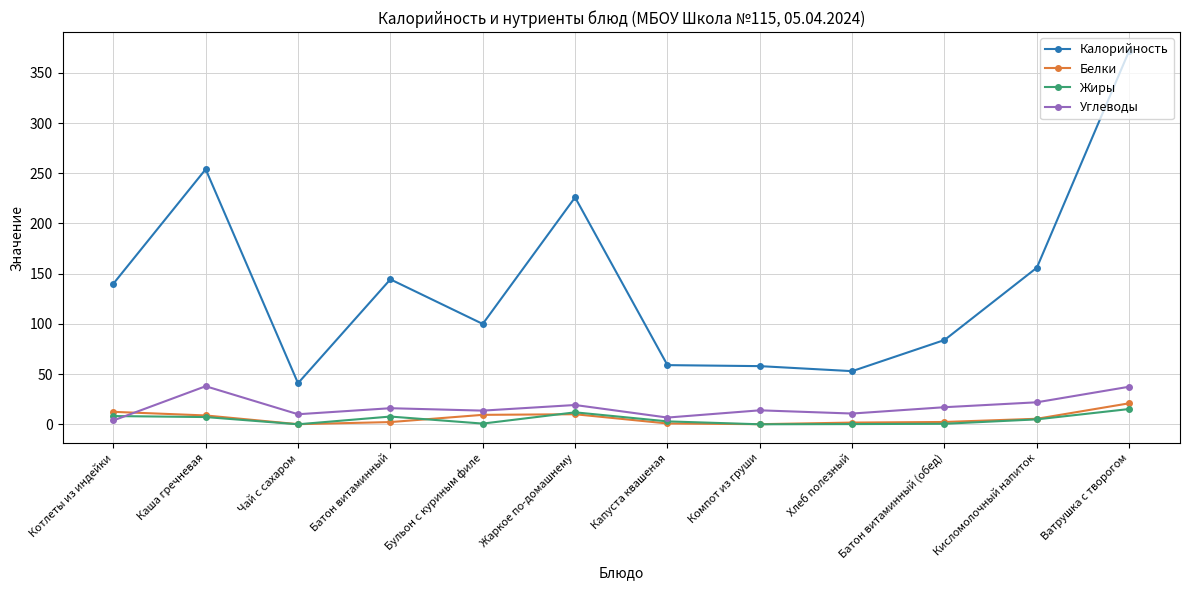

What value does the Белки series have at Батон витаминный (обед)?

2.4